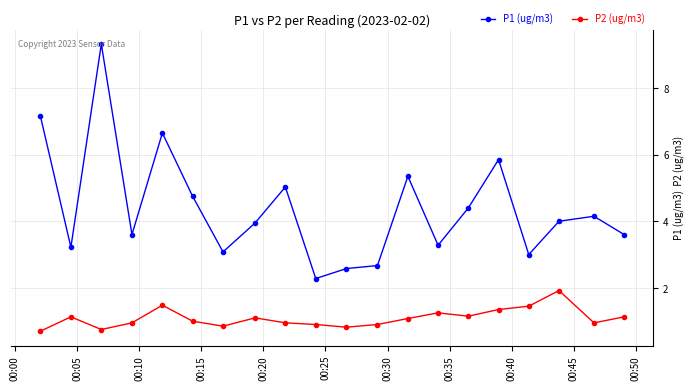

How many categories are shown in the chart?

20